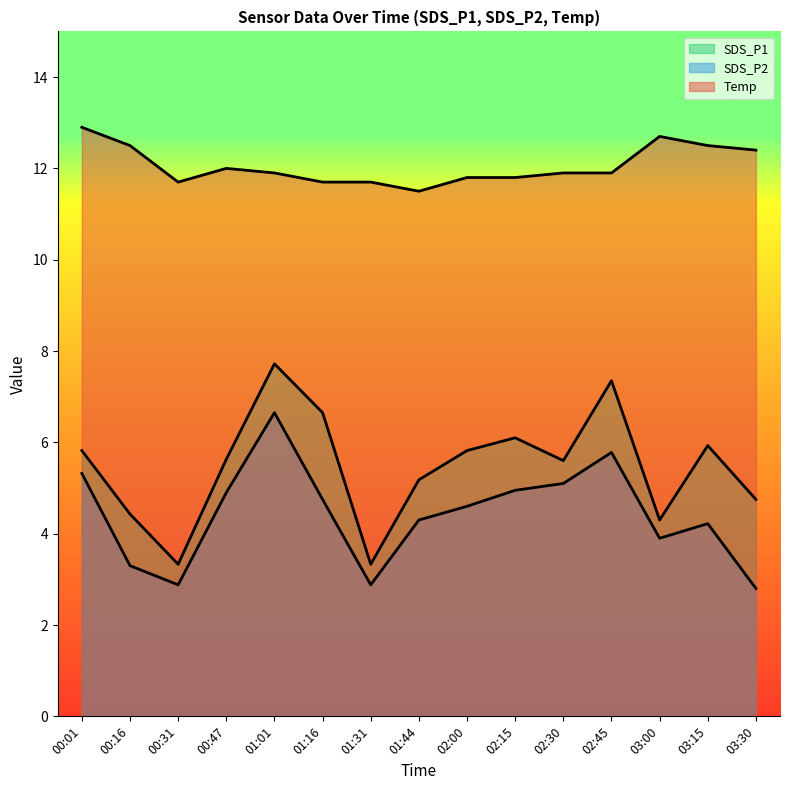

What is the minimum value shown in the chart?

2.8